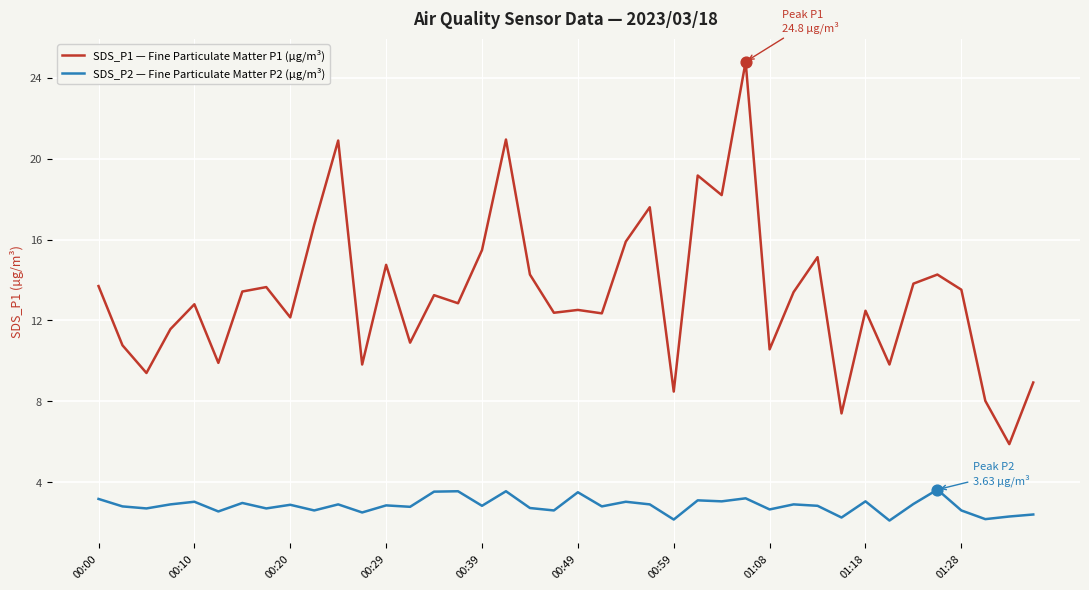

Which series has the largest total across all categories?

SDS_P1 — Fine Particulate Matter P1 (µg/m³)